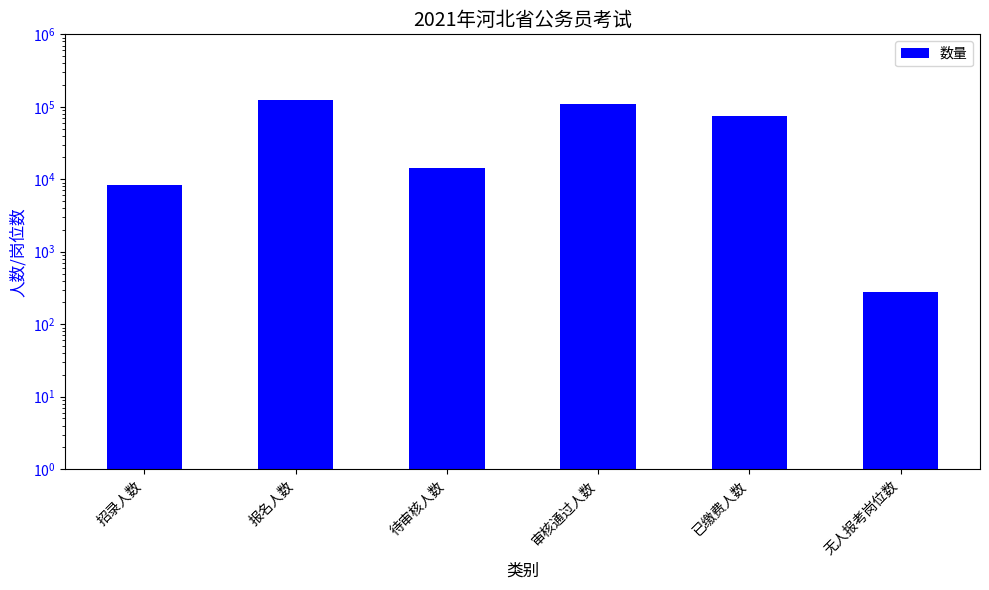

Where does the data first go above 73901?

报名人数